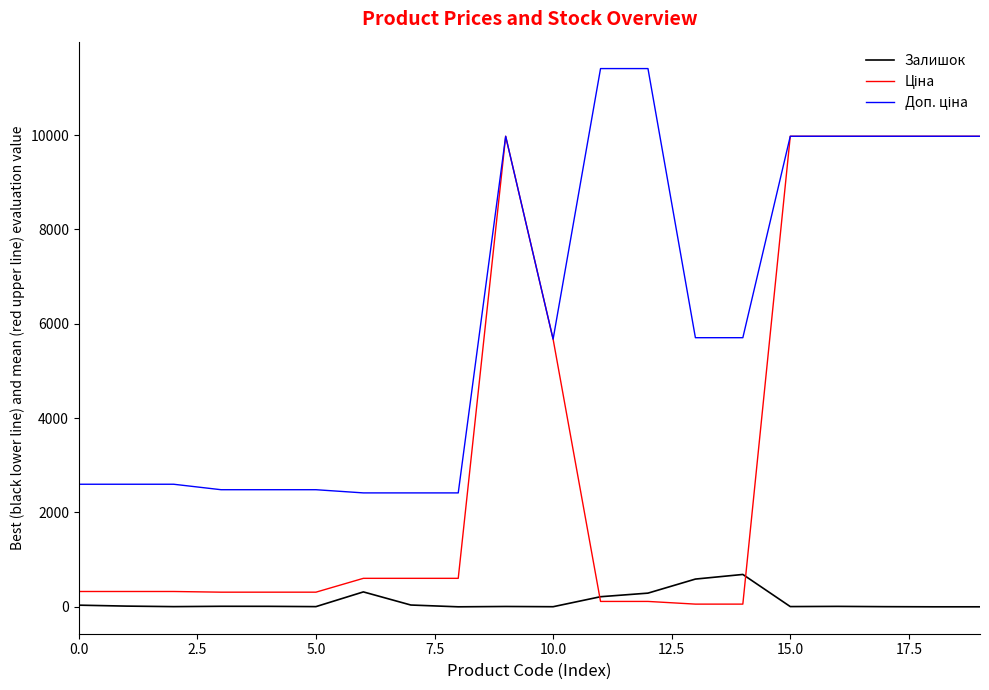

Count the number of categories in the chart.

20